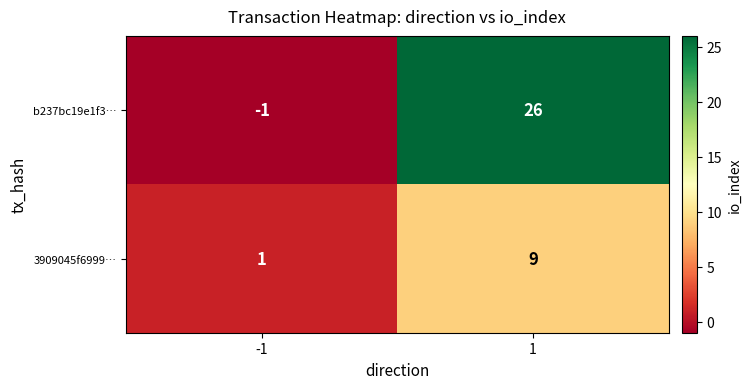

What is the average value of the 3909045f6999… series?

5